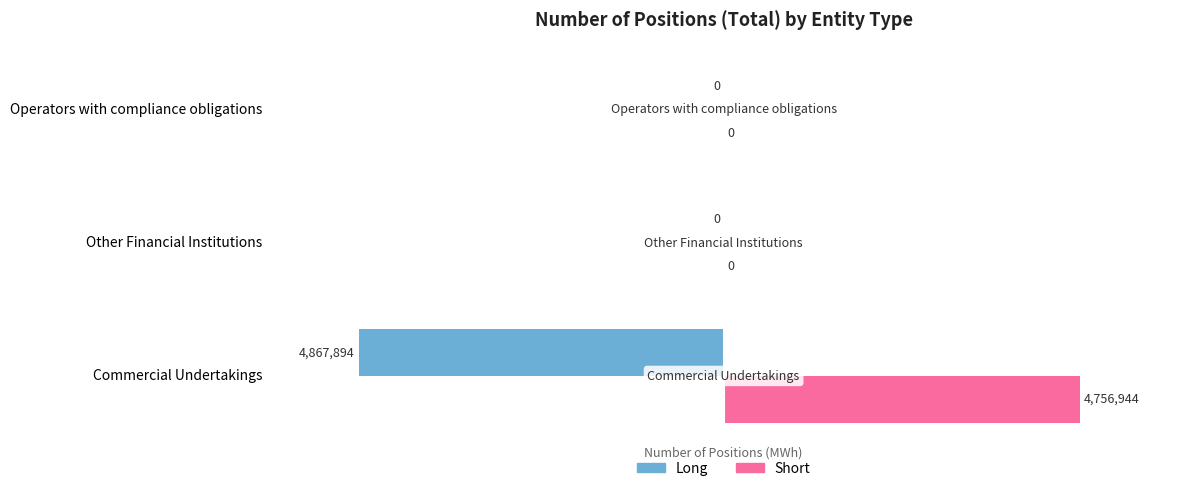

Count the number of data series in this chart.

2